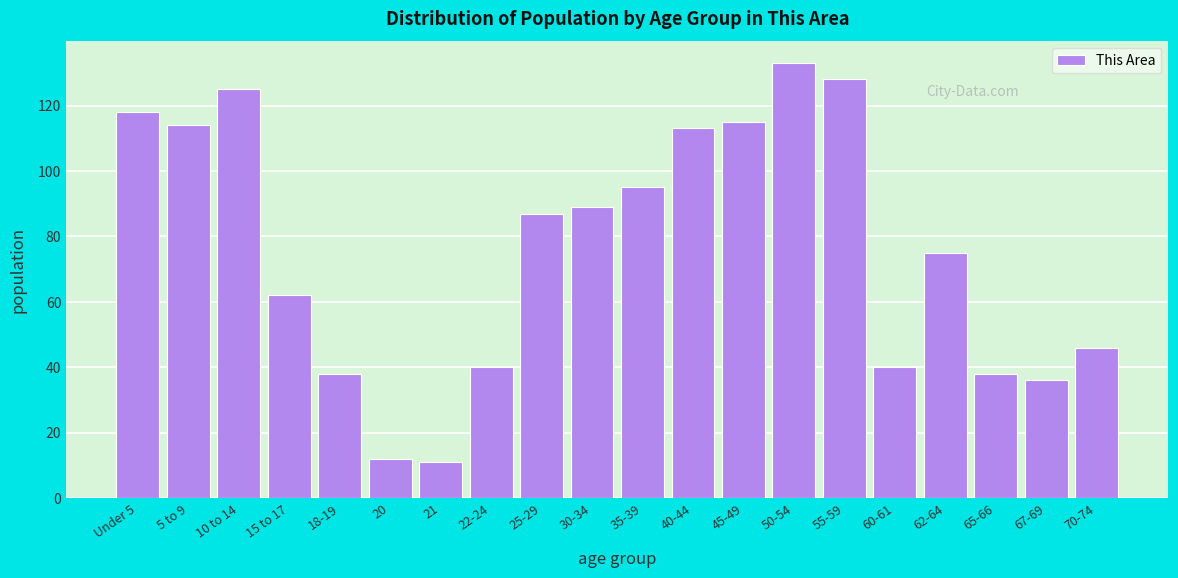

Reading left to right, extract all data points from this chart.

Under 5=118	5 to 9=114	10 to 14=125	15 to 17=62	18-19=38	20=12	21=11	22-24=40	25-29=87	30-34=89	35-39=95	40-44=113	45-49=115	50-54=133	55-59=128	60-61=40	62-64=75	65-66=38	67-69=36	70-74=46